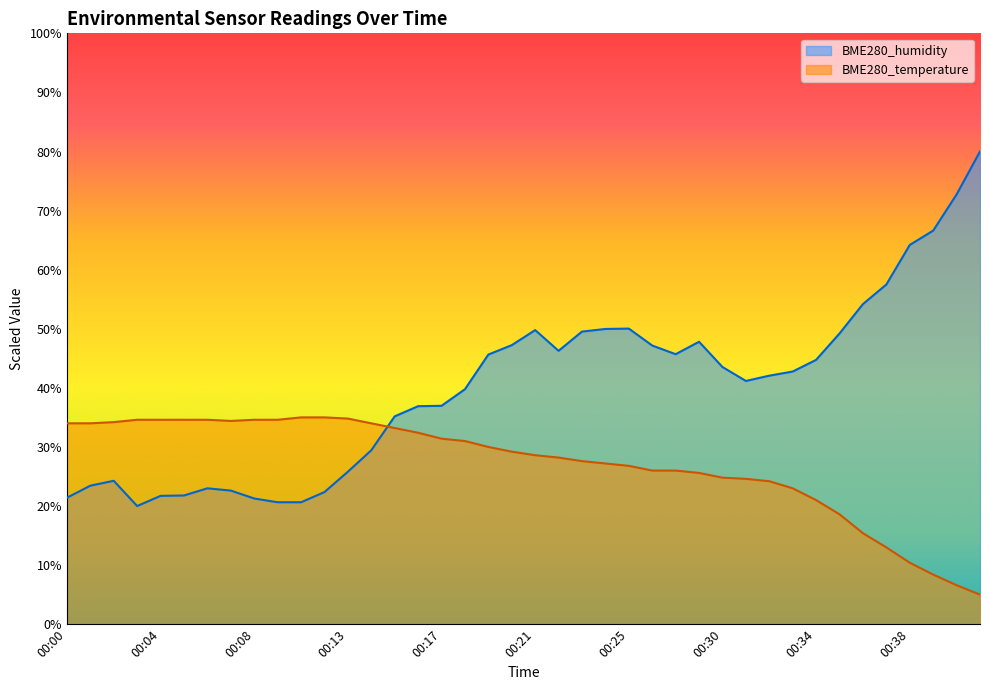

At which label does BME280_temperature first exceed 29?

00:00